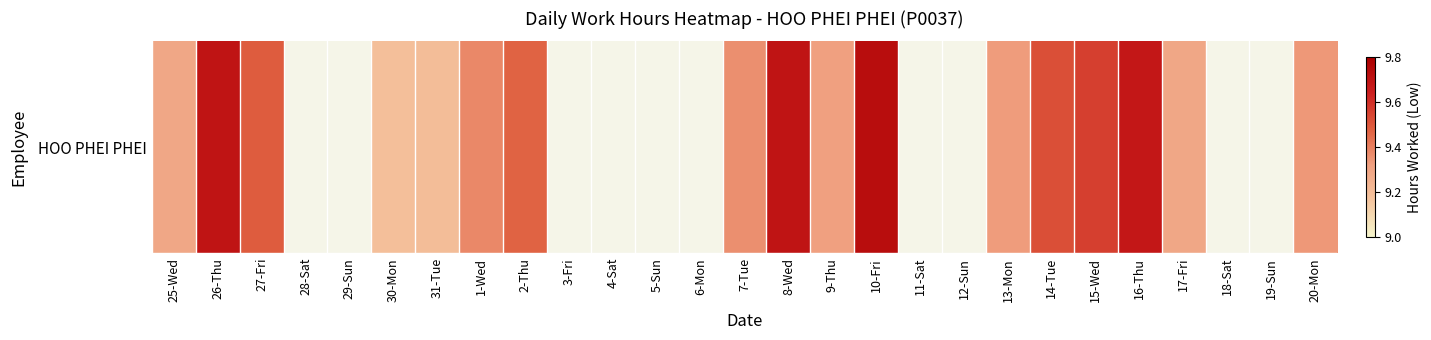

Count the values in the range 9 to 10.

17